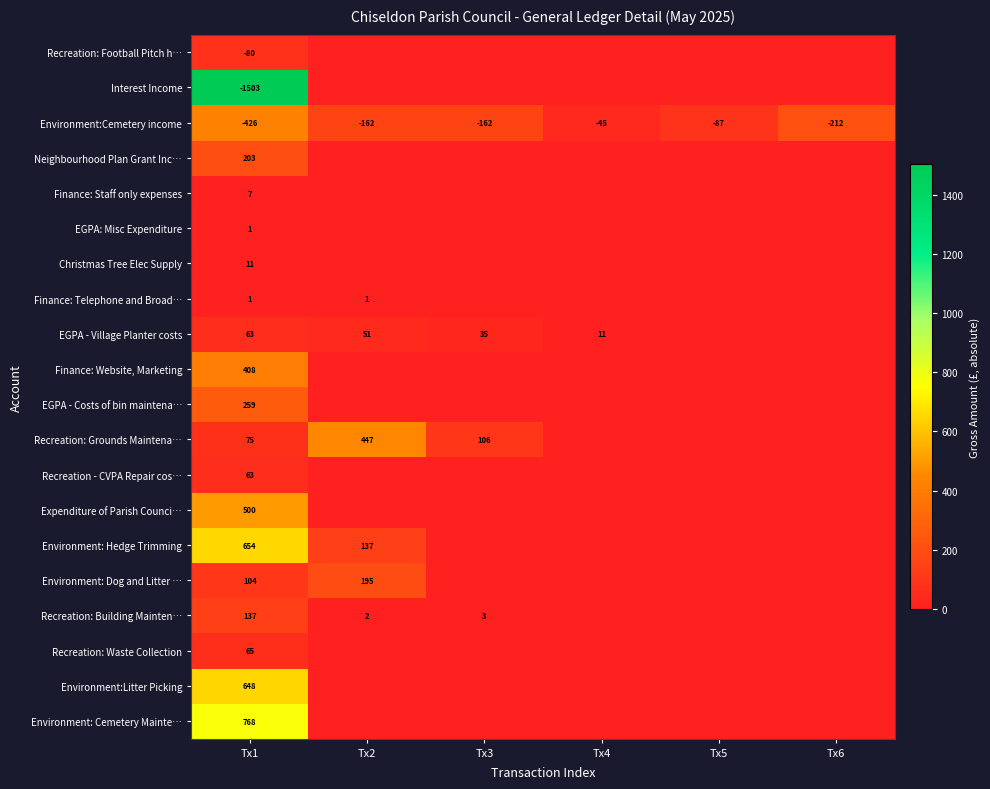

Is the value of Recreation: Grounds Maintena… at Tx2 greater than the value of Environment:Cemetery income at Tx1?

Yes